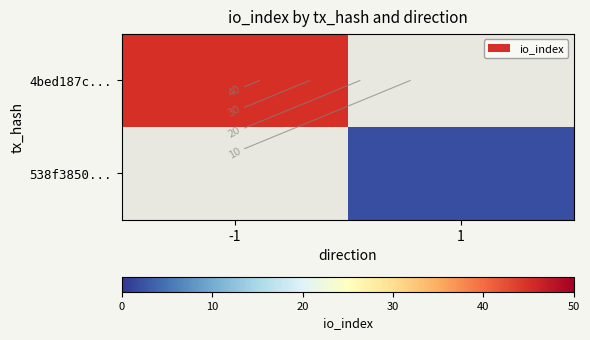

At 1, list the series in order from largest to smallest.

4bed187c..., 538f3850...